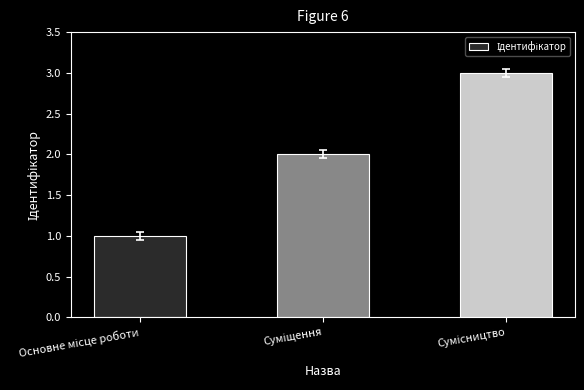

What is the sum of all values?

6